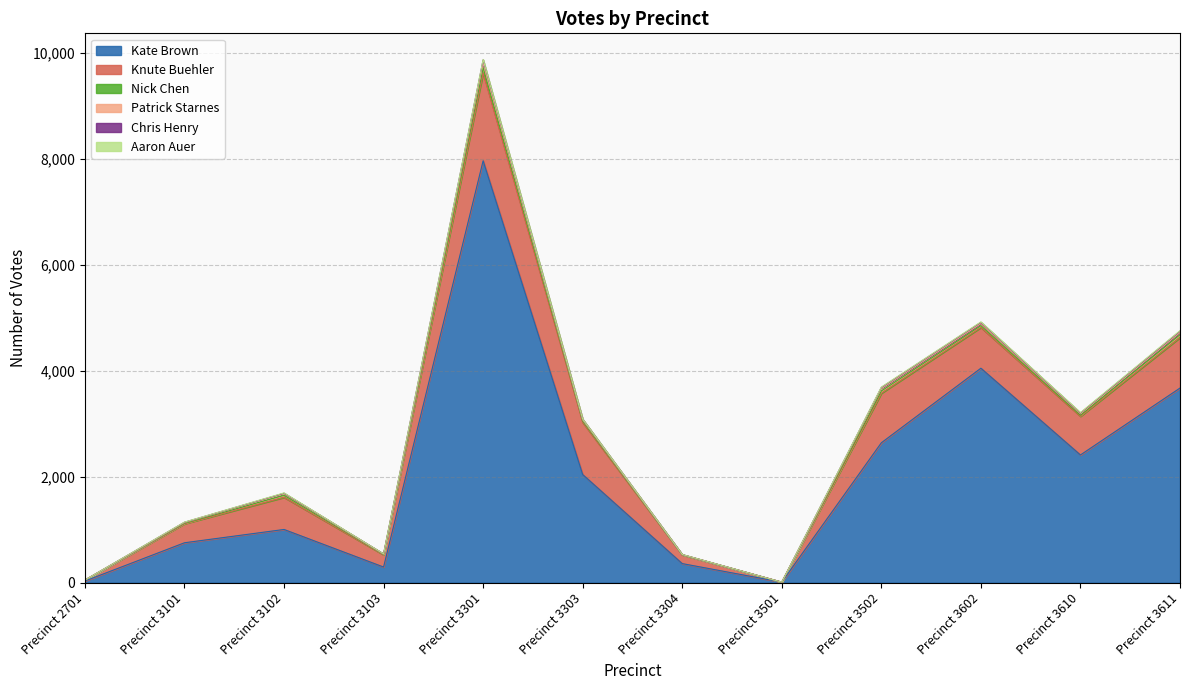

How many interior local valleys does the Nick Chen series have?

3